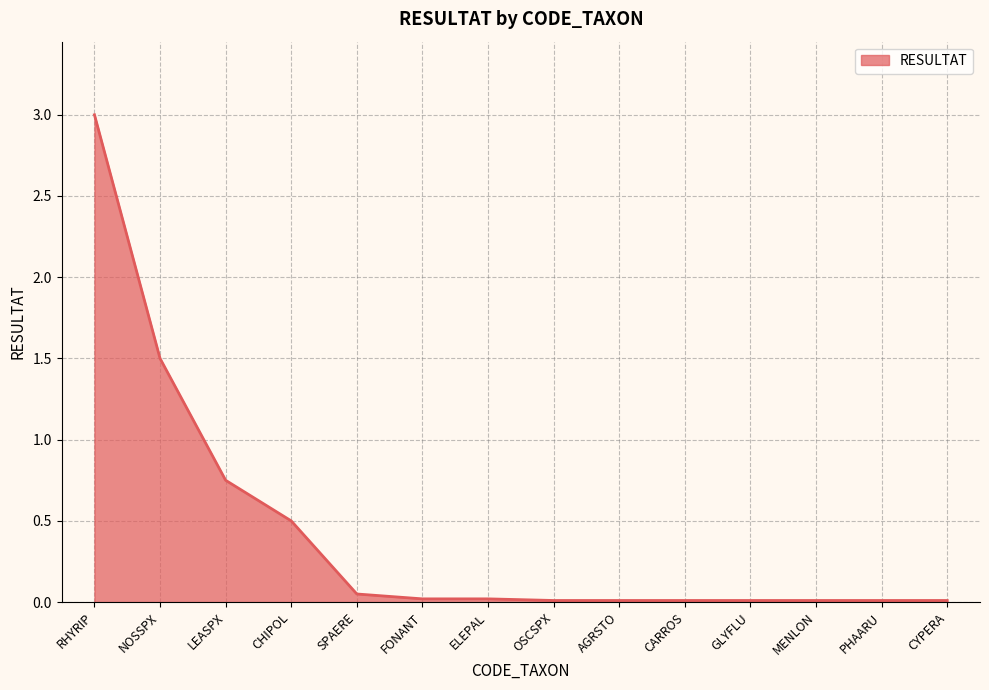

The chart shows a value of 0.0 at ELEPAL. True or false?

True